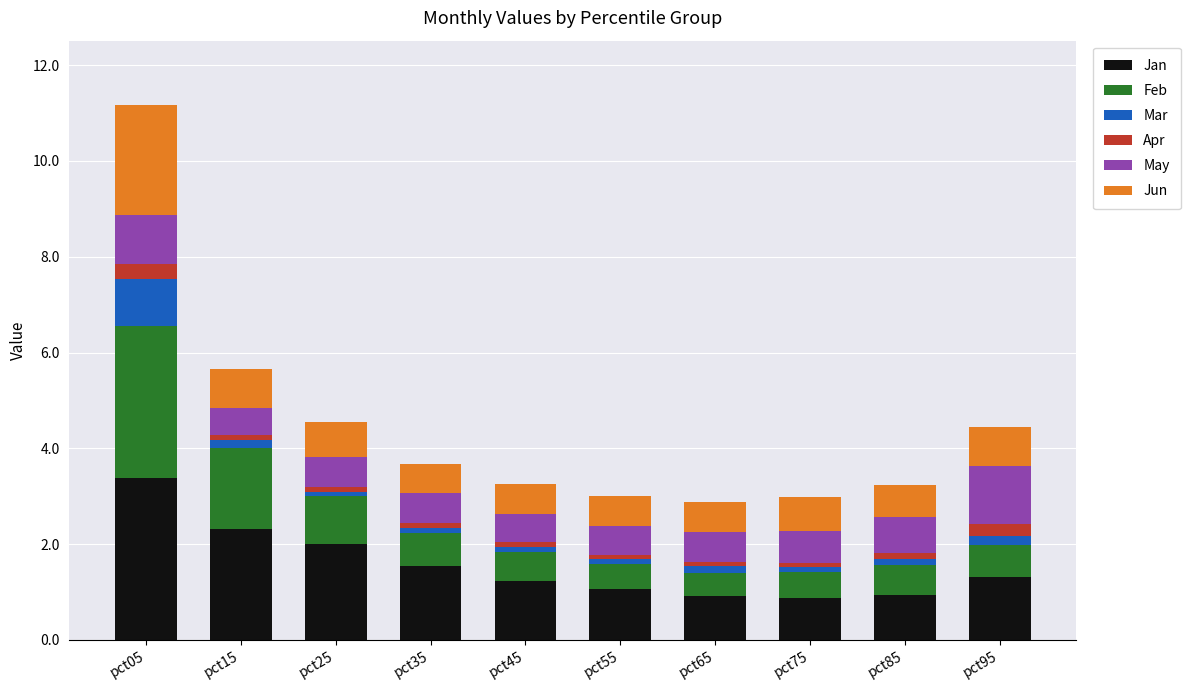

What is the lowest value of the Jan series?

0.9